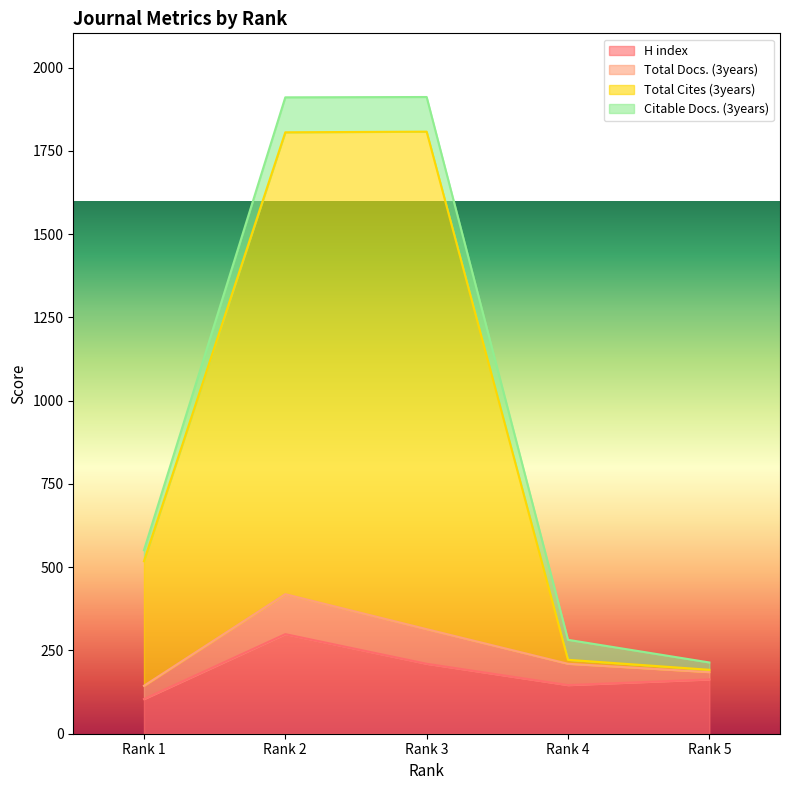

Is the value of H index at Rank 2 greater than the value of Total Cites (3years) at Rank 1?

No